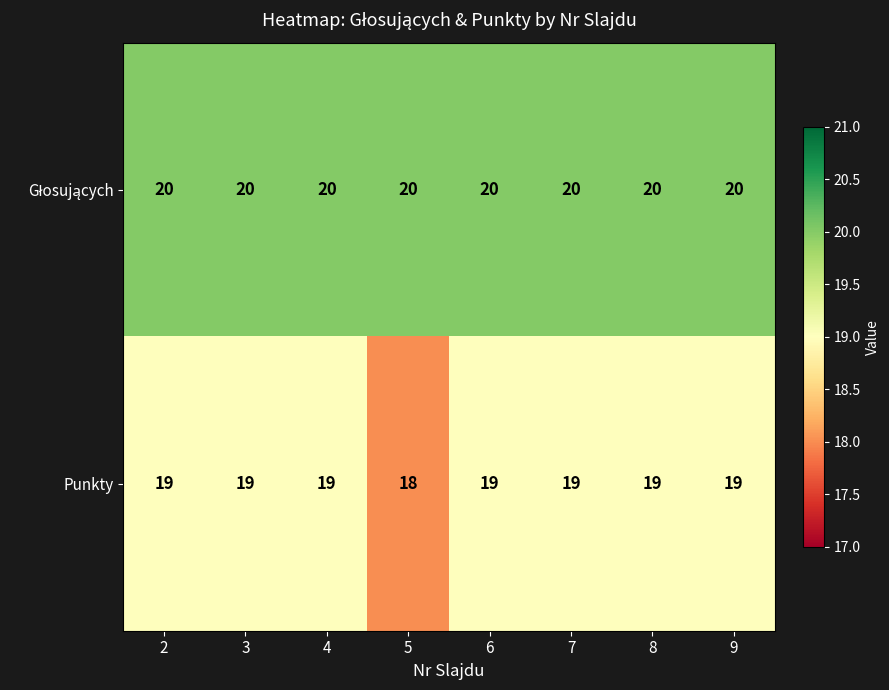

What is the total value across all series at 9?

39